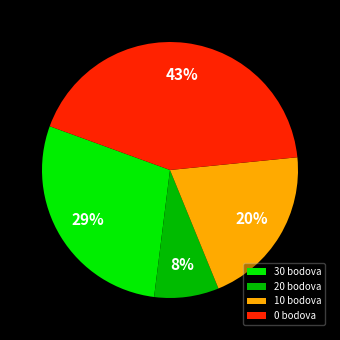

Is it true that 30 is 17% of the pie?

False